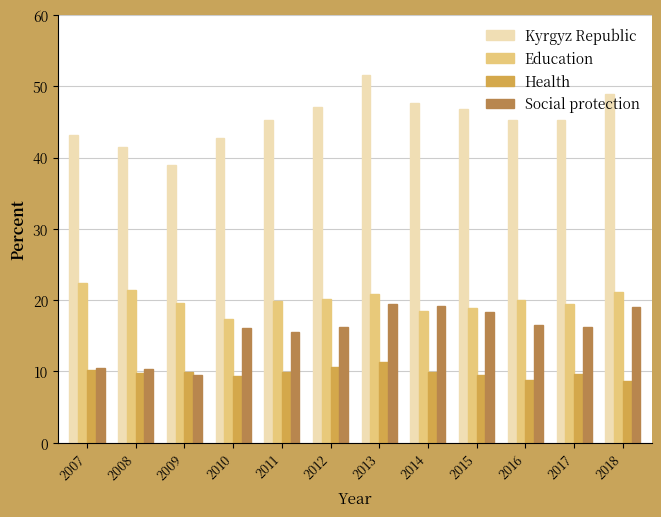

What is the total value across all series at 2010?

85.6